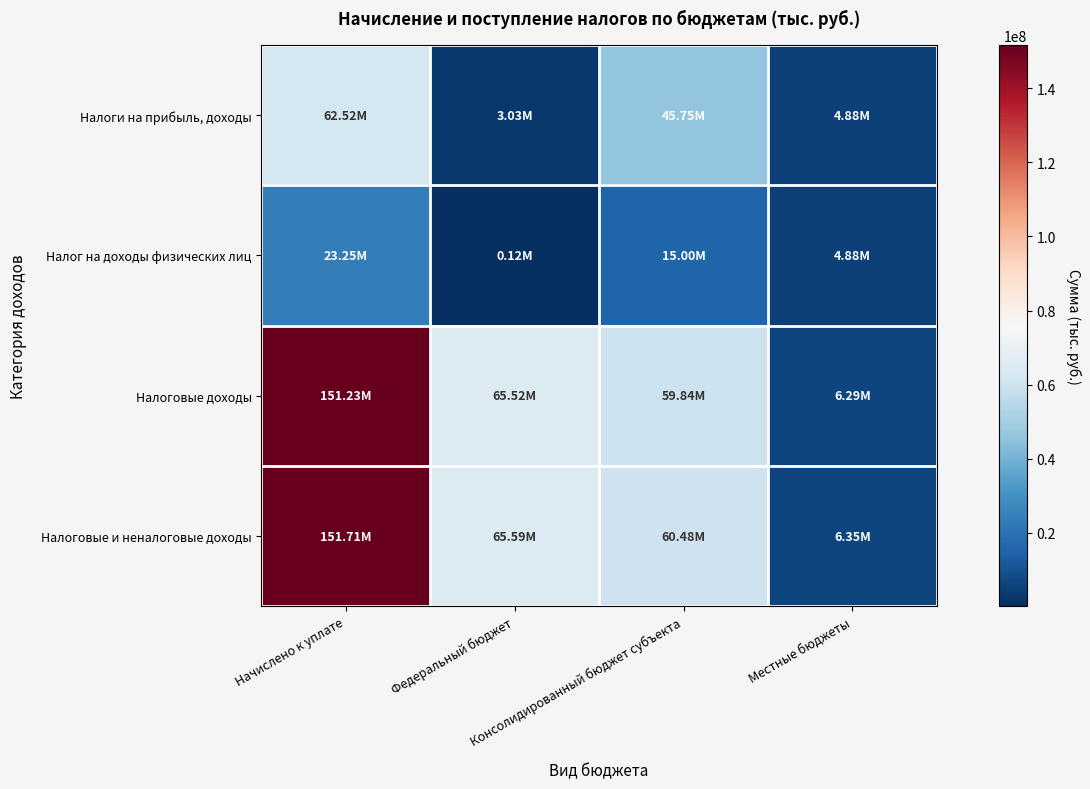

At how many categories does at least one series exceed 134350975?

1